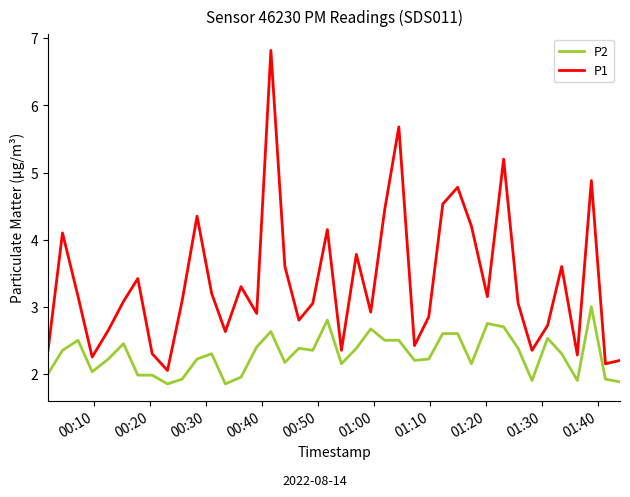

What is the maximum value shown in the chart?

6.8